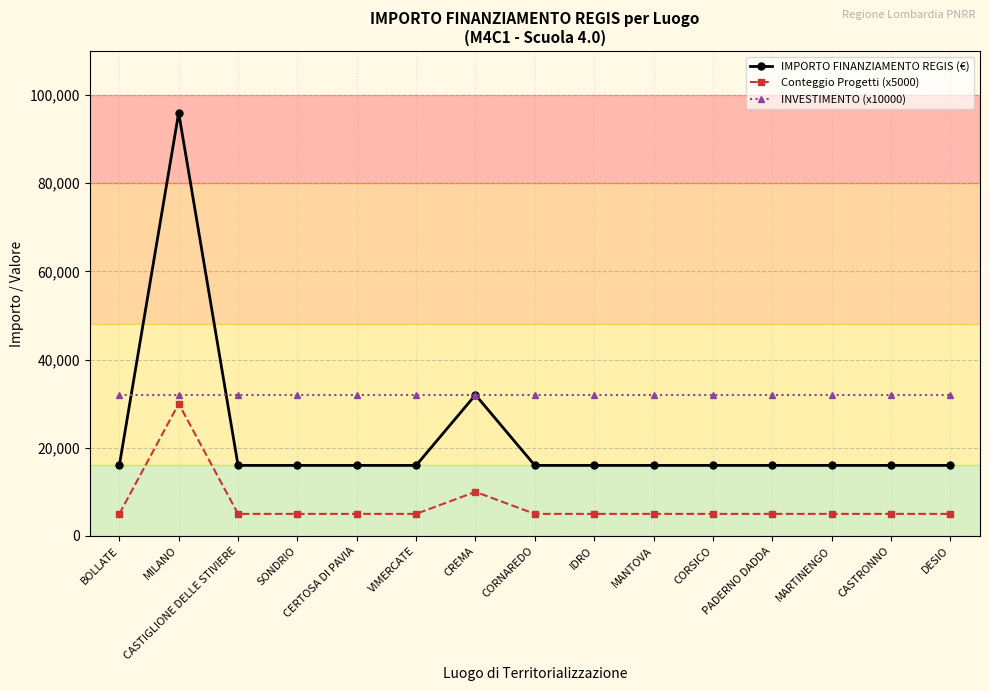

At how many categories does at least one series exceed 27036?

15